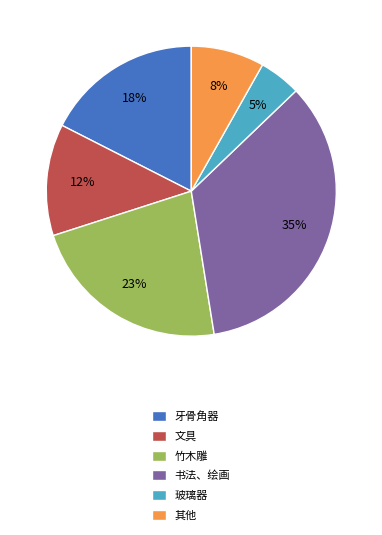

Does 牙骨角器 represent more than half of the total?

No